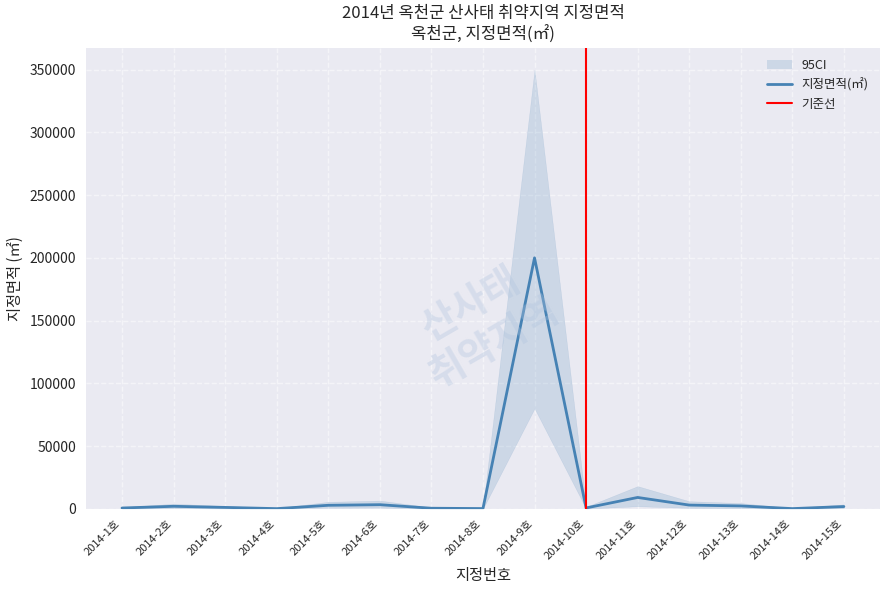

Where is the first local maximum?

2014-2호